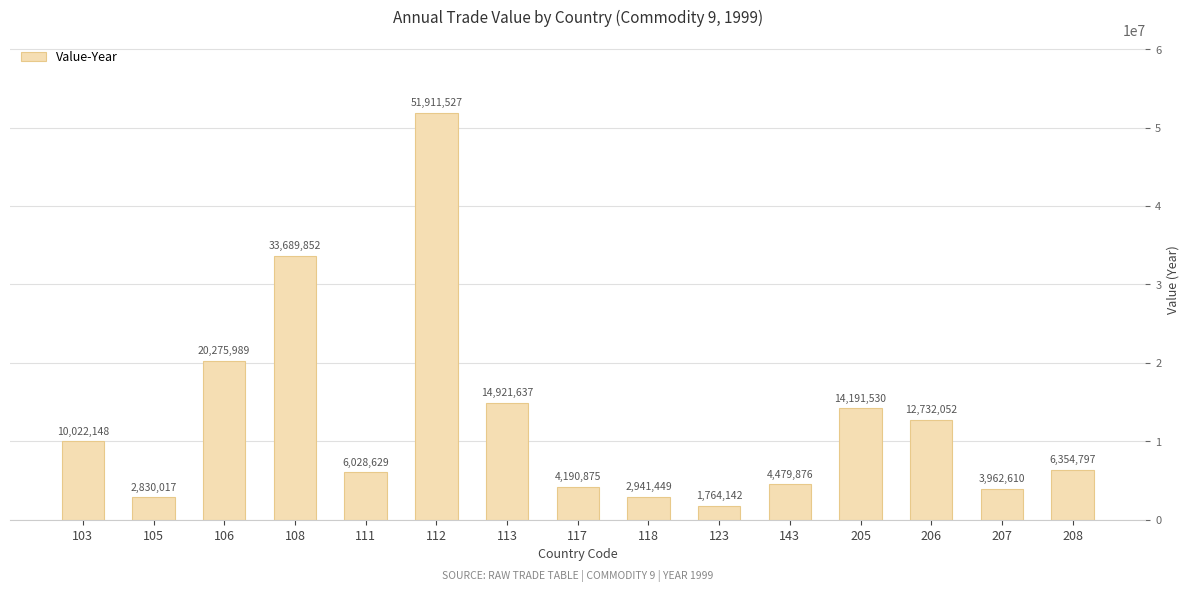

At which label is the value closest to 26837834?

106